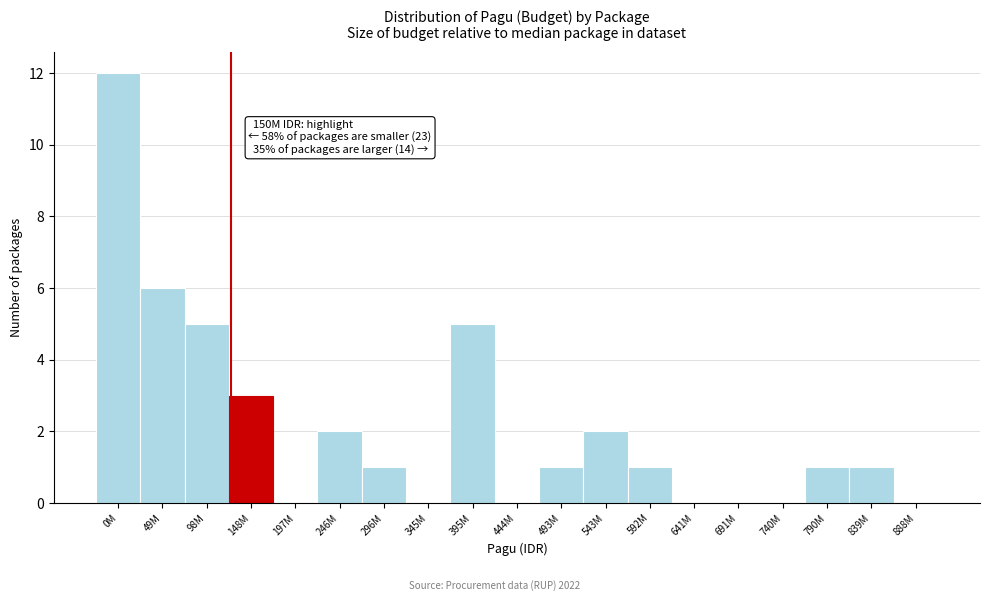

Reading right to left, extract all data points from this chart.

888M=0	839M=1	790M=1	740M=0	691M=0	641M=0	592M=1	543M=2	493M=1	444M=0	395M=5	345M=0	296M=1	246M=2	197M=0	148M=3	98M=5	49M=6	0M=12